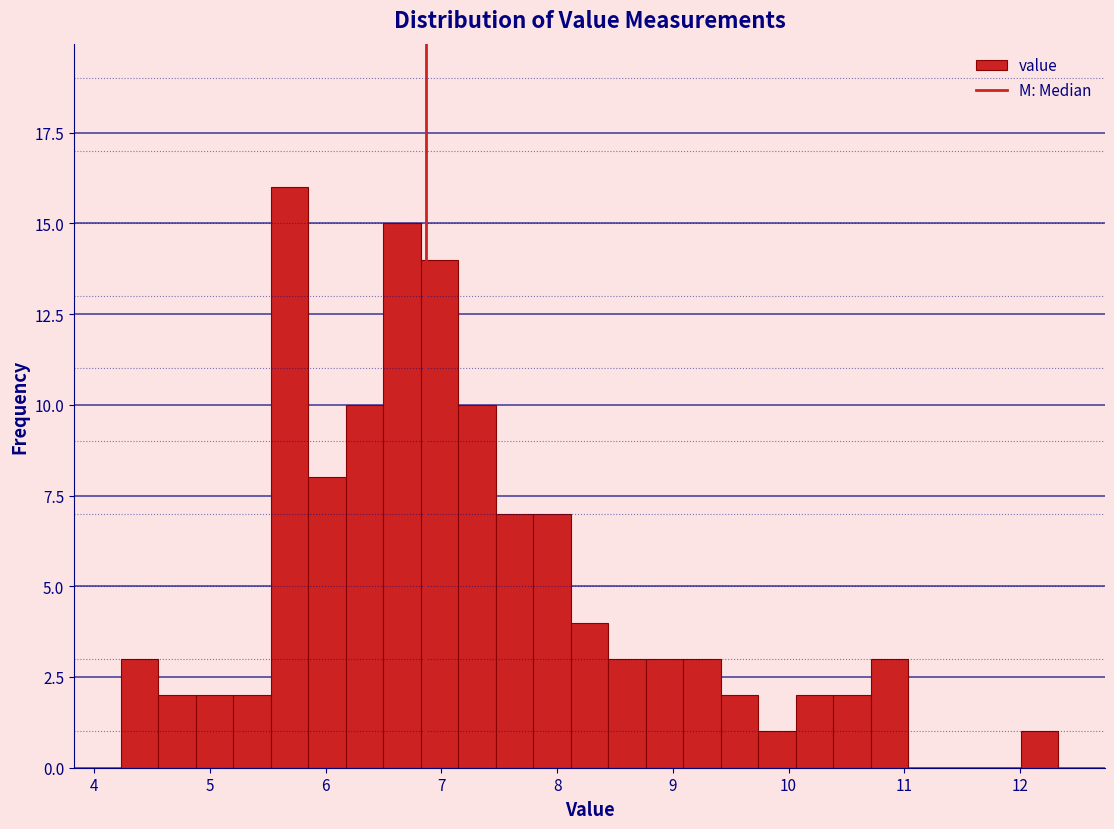

Around what value on the x-axis is the tallest bar? Give the approximate position of its centre, as read against the axis.

5.7